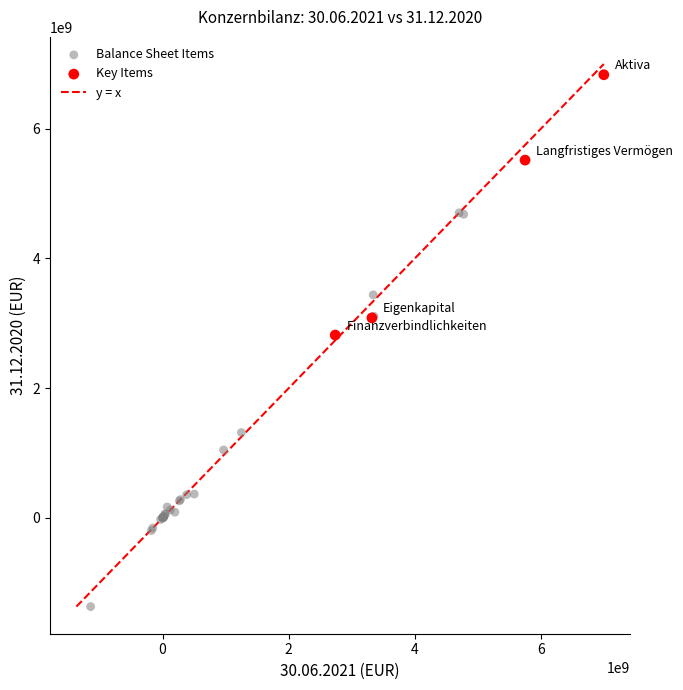

Which series has the largest Y range (max minus min)?

Balance Sheet Items